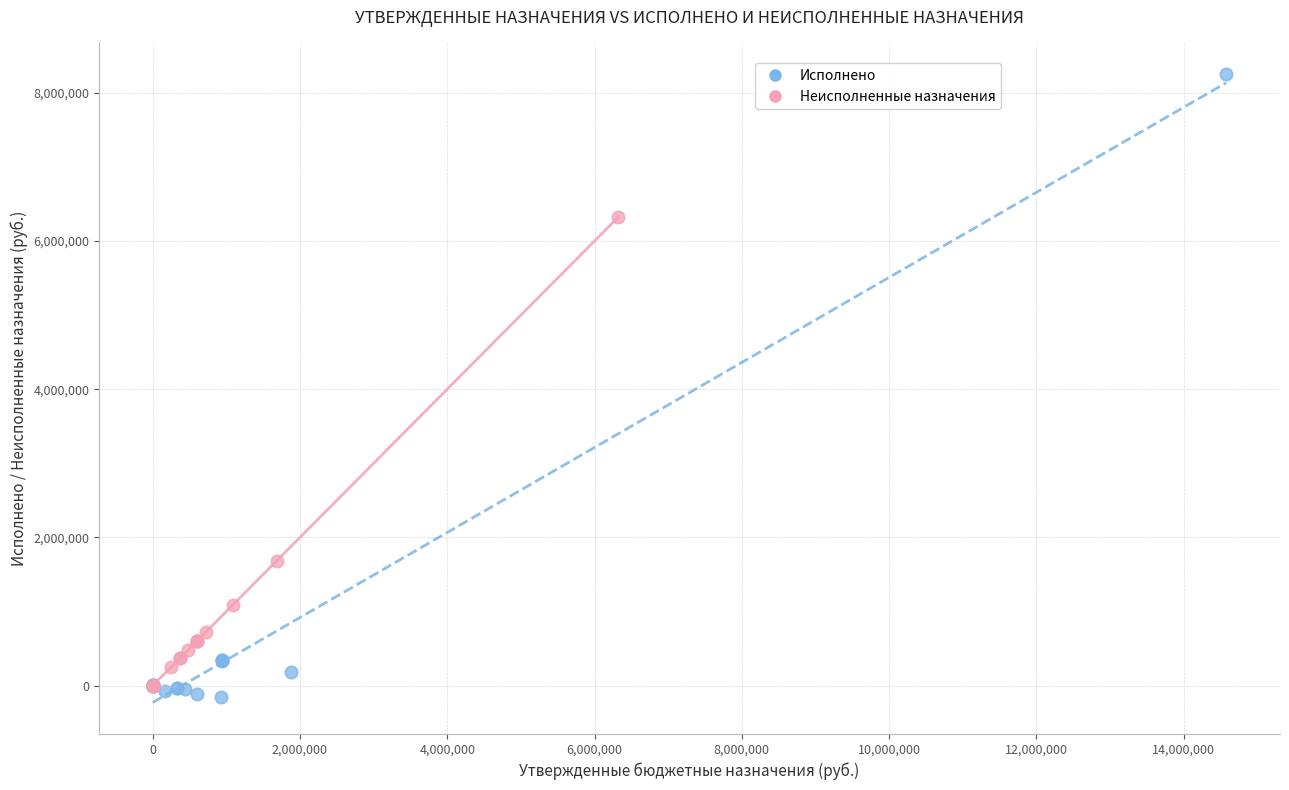

Which series has the largest Y range (max minus min)?

Исполнено